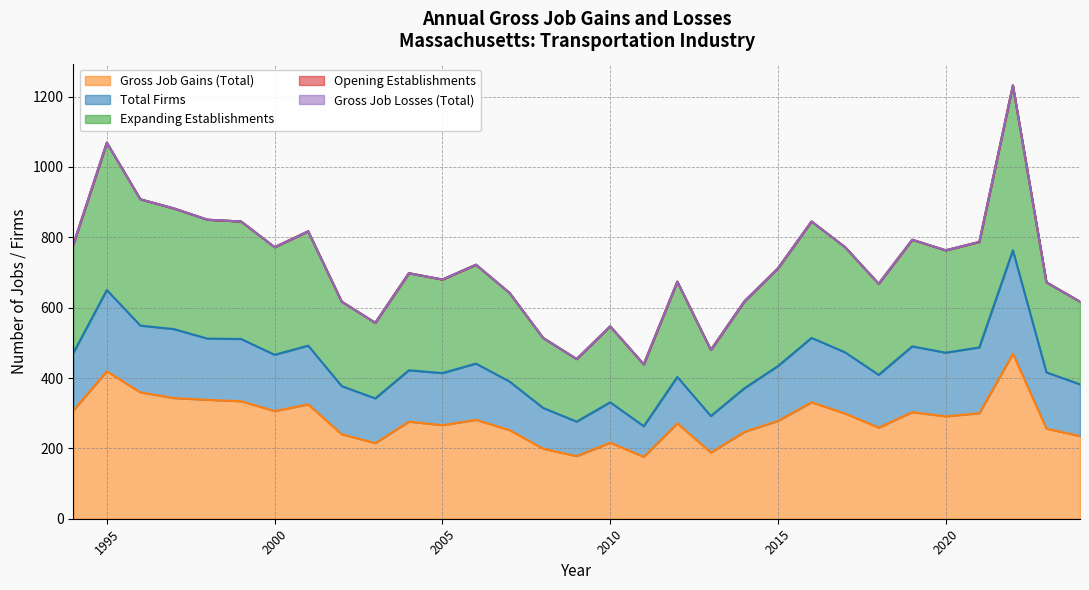

Reading left to right, transcribe all the data shown in this chart.

Gross Job Gains (Total): 308	419	359	343	338	334	306	325	240	215	276	266	281	252	199	178	216	176	271	188	247	278	331	299	259	303	291	300	469	256	235
Expanding Establishments: 779	1069	908	882	850	845	772	817	617	557	698	680	722	642	514	454	547	439	674	480	618	712	845	772	668	793	763	787	1232	672	617
Total Firms: 471	650	549	539	512	511	466	492	377	342	422	414	441	390	315	276	331	263	403	292	371	434	514	473	409	490	472	487	763	416	382